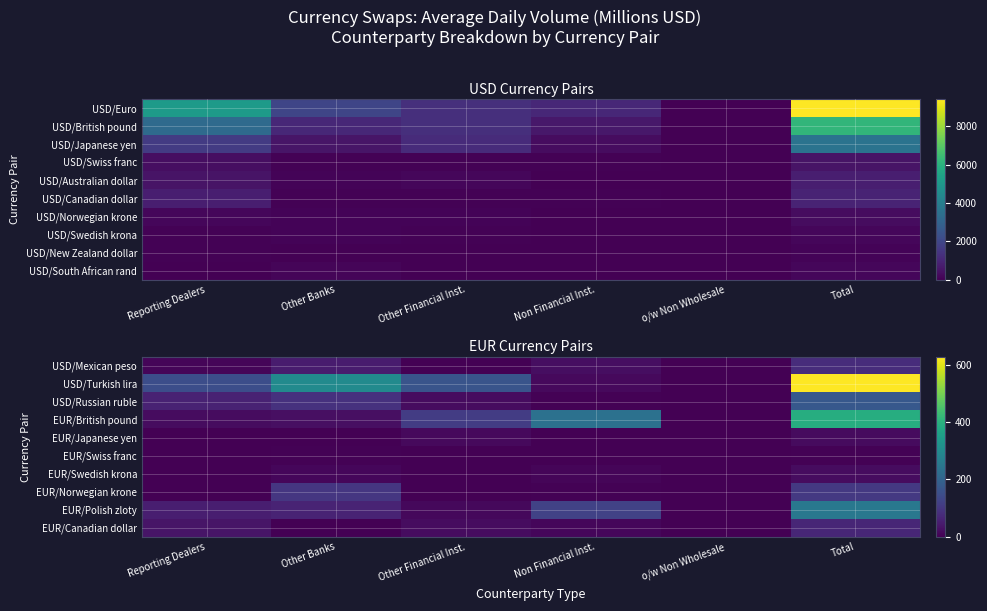

How many distinct data groups are displayed?

10